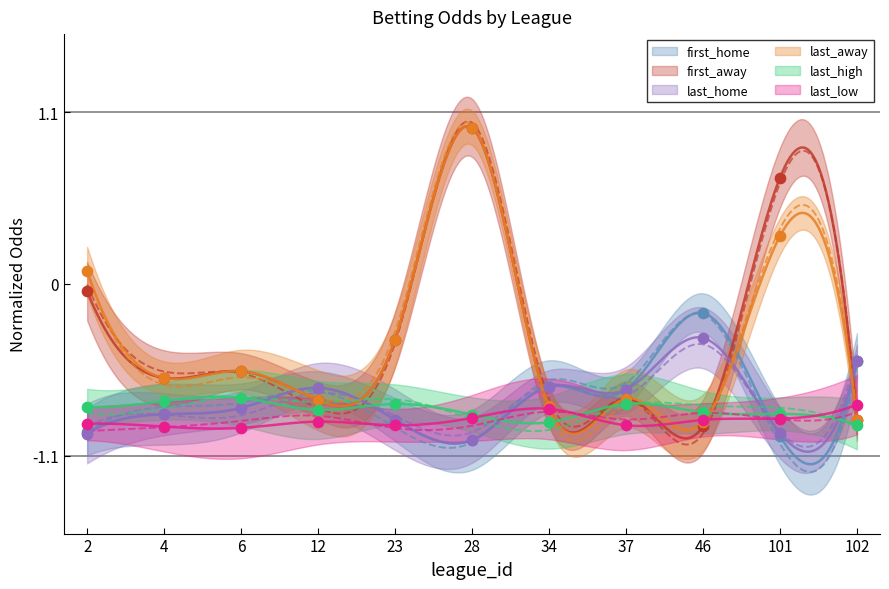

At how many categories does at least one series exceed 0?

3